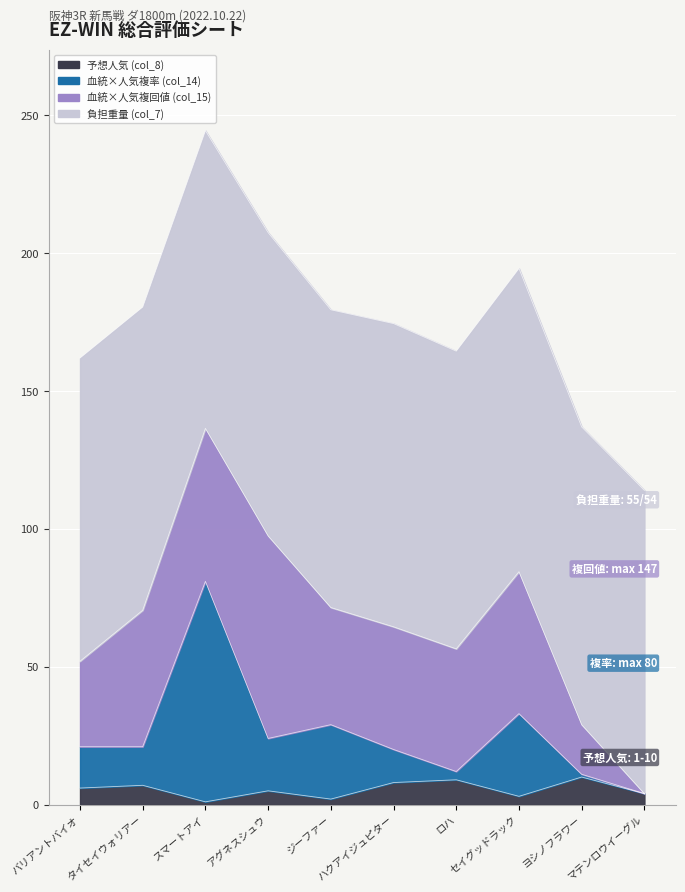

List the labels in order of 予想人気 (col_8) value, smallest first.

スマートアイ, ジーファー, セイグッドラック, マテンロウイーグル, アグネスシュウ, バリアントバイオ, タイセイウォリアー, ハクアイジュピター, ロハ, ヨシノフラワー